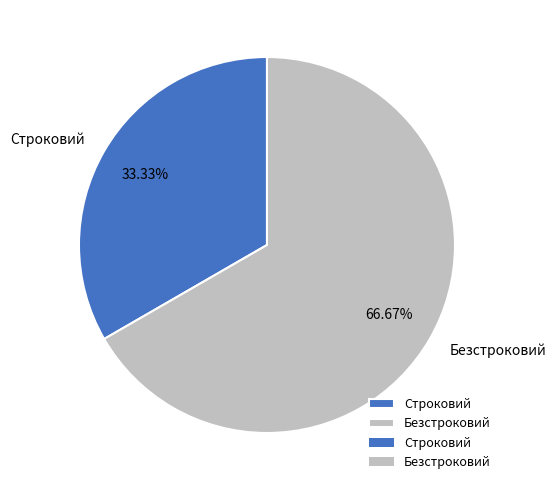

Rank the categories by value from lowest to highest.

Строковий, Безстроковий